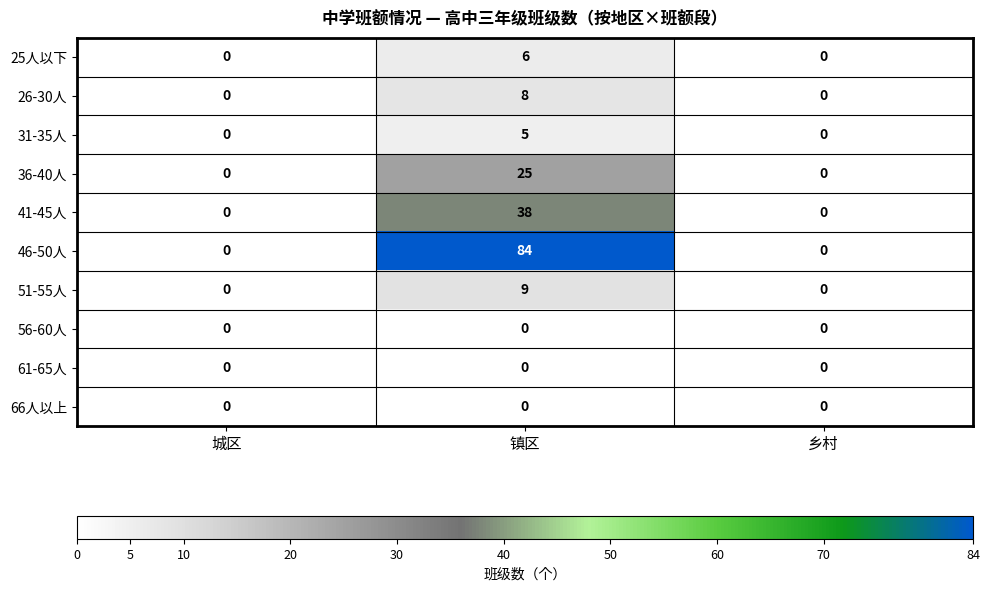

Reading left to right, transcribe all the data shown in this chart.

25人以下: 0	6	0
26-30人: 0	8	0
31-35人: 0	5	0
36-40人: 0	25	0
41-45人: 0	38	0
46-50人: 0	84	0
51-55人: 0	9	0
56-60人: 0	0	0
61-65人: 0	0	0
66人以上: 0	0	0